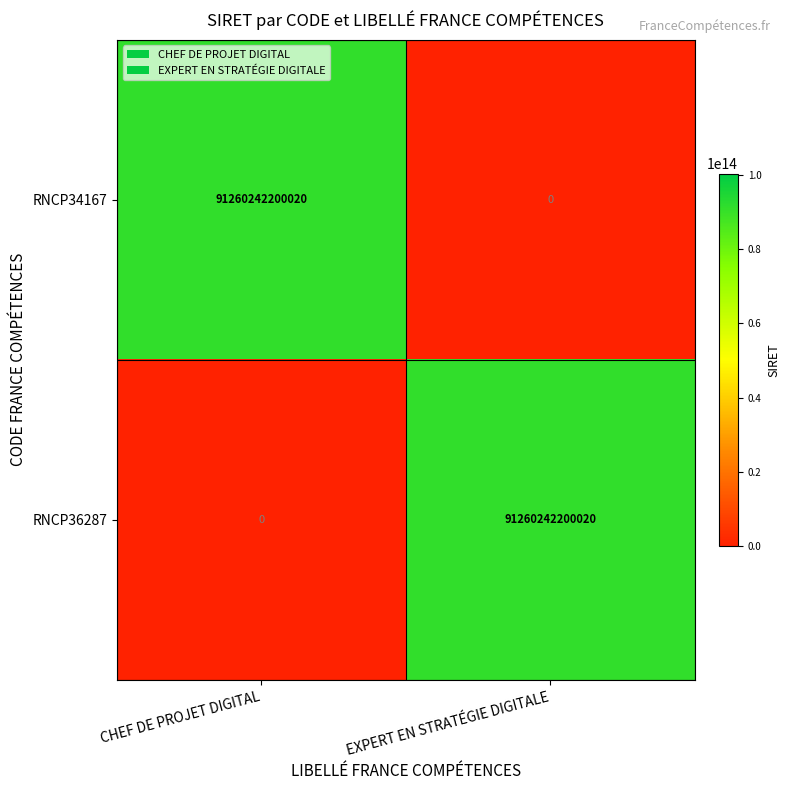

Is the value of RNCP36287 at CHEF DE PROJET DIGITAL greater than the value of RNCP34167 at CHEF DE PROJET DIGITAL?

No